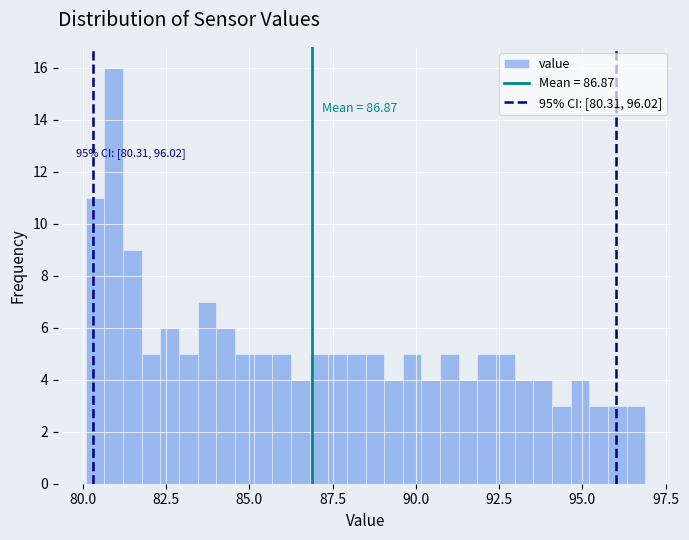

Around what value on the x-axis is the tallest bar? Give the approximate position of its centre, as read against the axis.

81.0